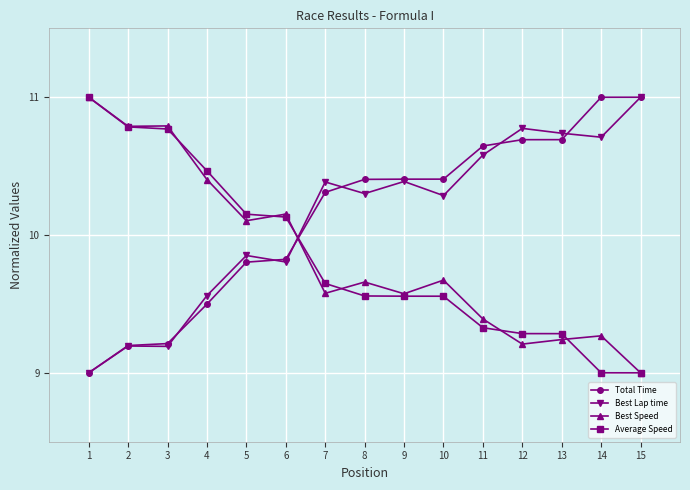

Where do Best Lap time and Average Speed first cross each other?

6 and 7